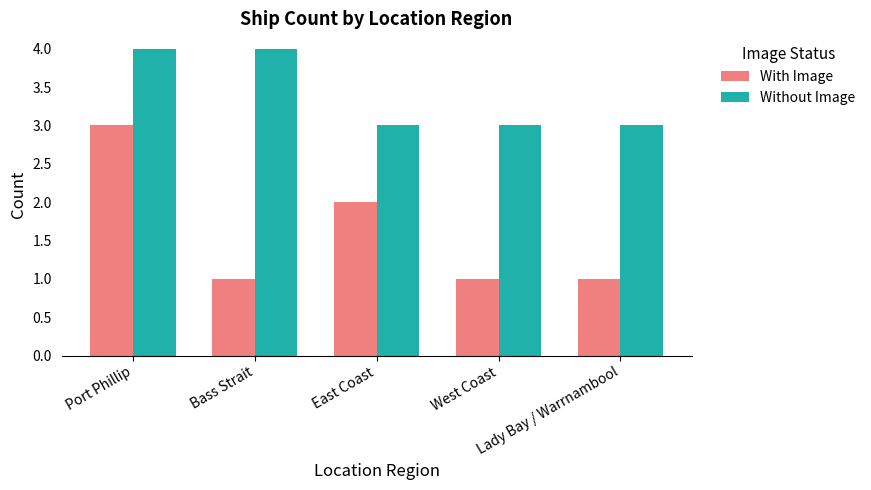

What is the maximum value shown in the chart?

4